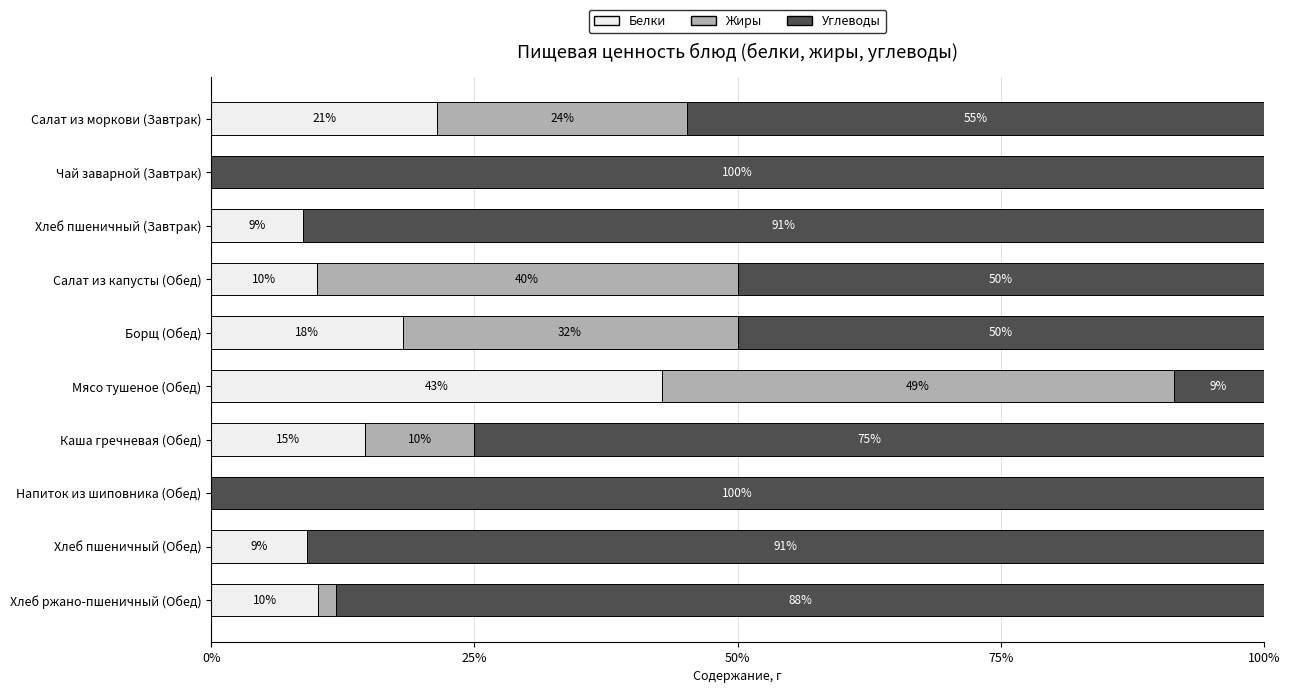

The value of Белки at Хлеб ржано-пшеничный (Обед) is 10.2. True or false?

True